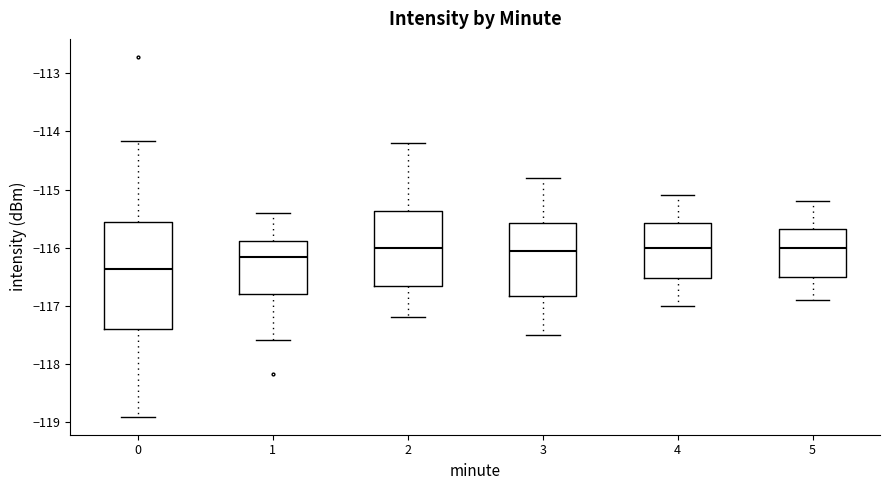

Which box has the lowest median line?

0